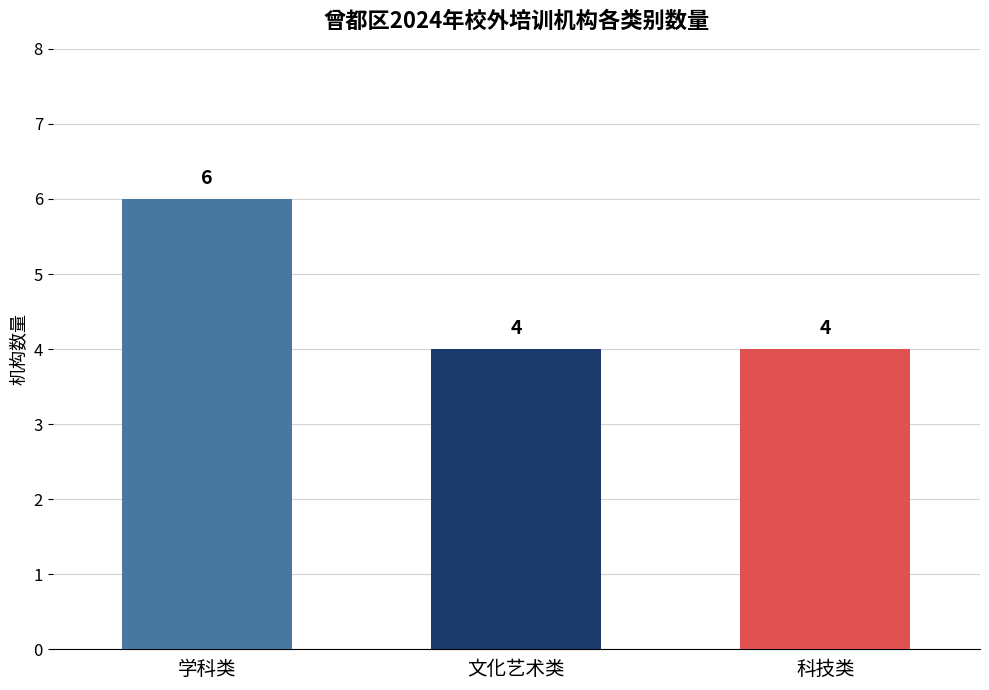

What is the difference between the maximum and minimum values?

2